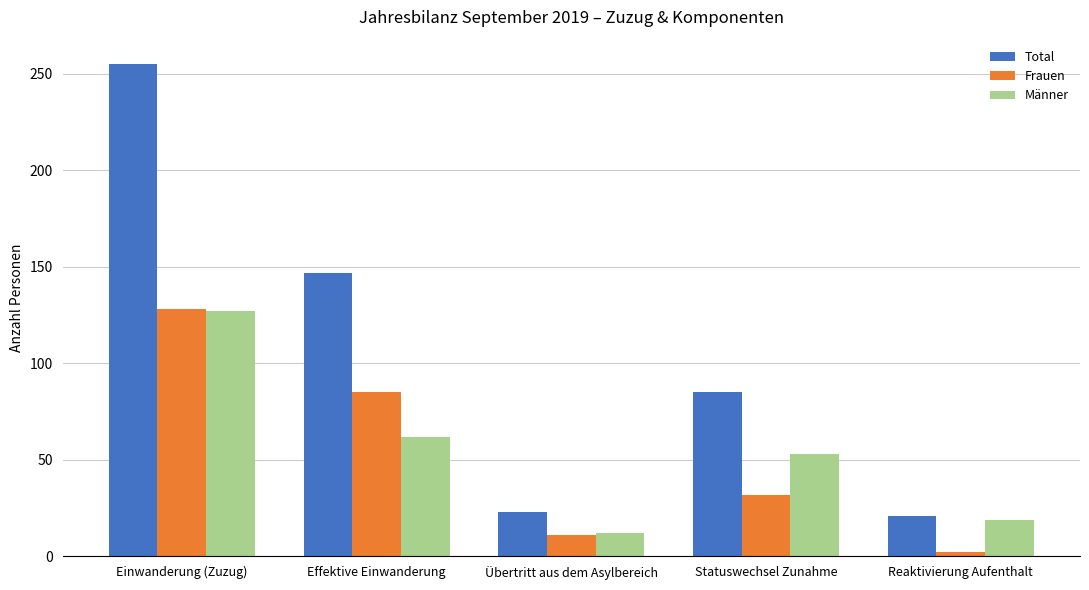

Where is Frauen nearest to the value 65?

Effektive Einwanderung